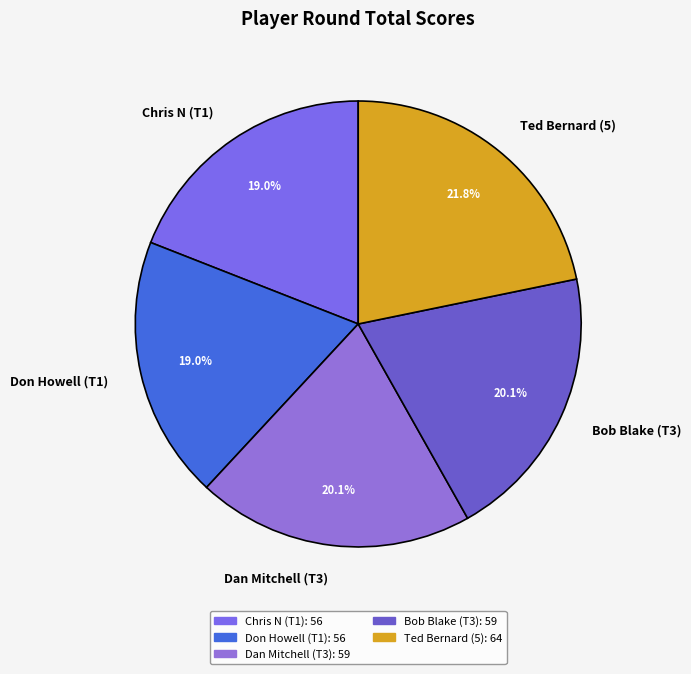

To the nearest percent, what percentage of the pie is Ted Bernard (5)?

22%